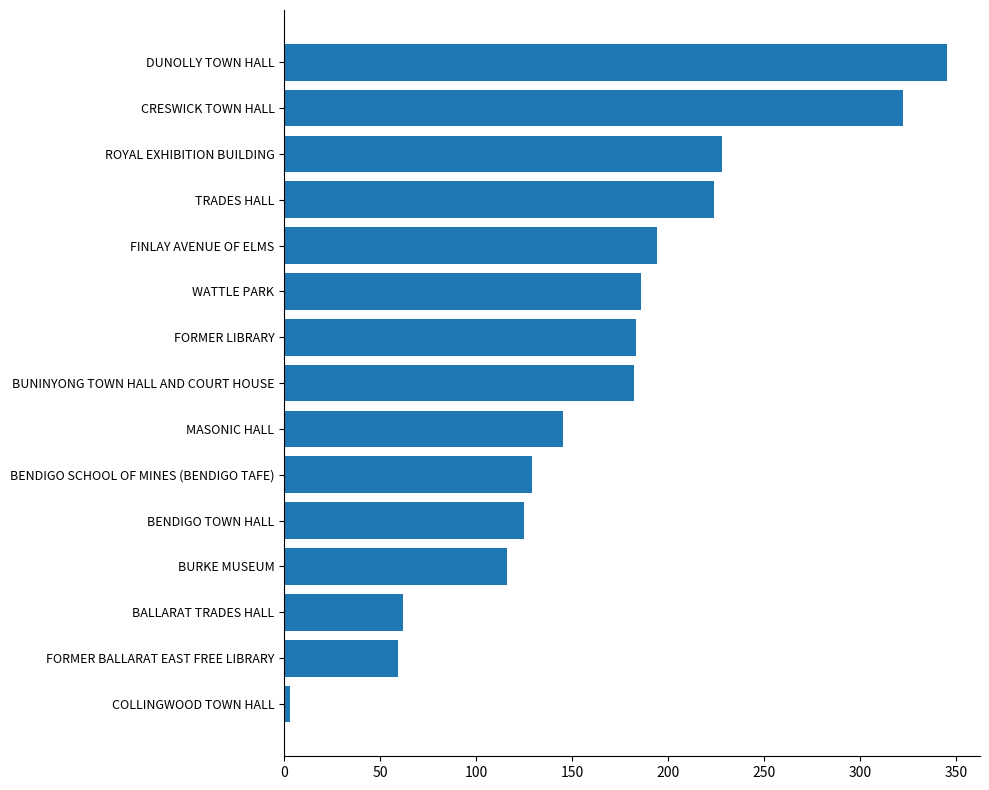

Which has a higher value, CRESWICK TOWN HALL or COLLINGWOOD TOWN HALL?

CRESWICK TOWN HALL